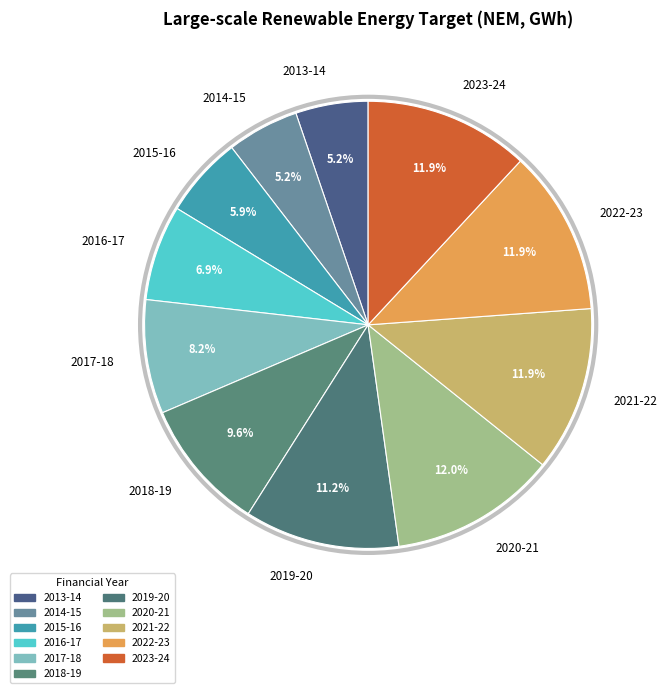

What is the smallest slice in the pie chart?

2014-15